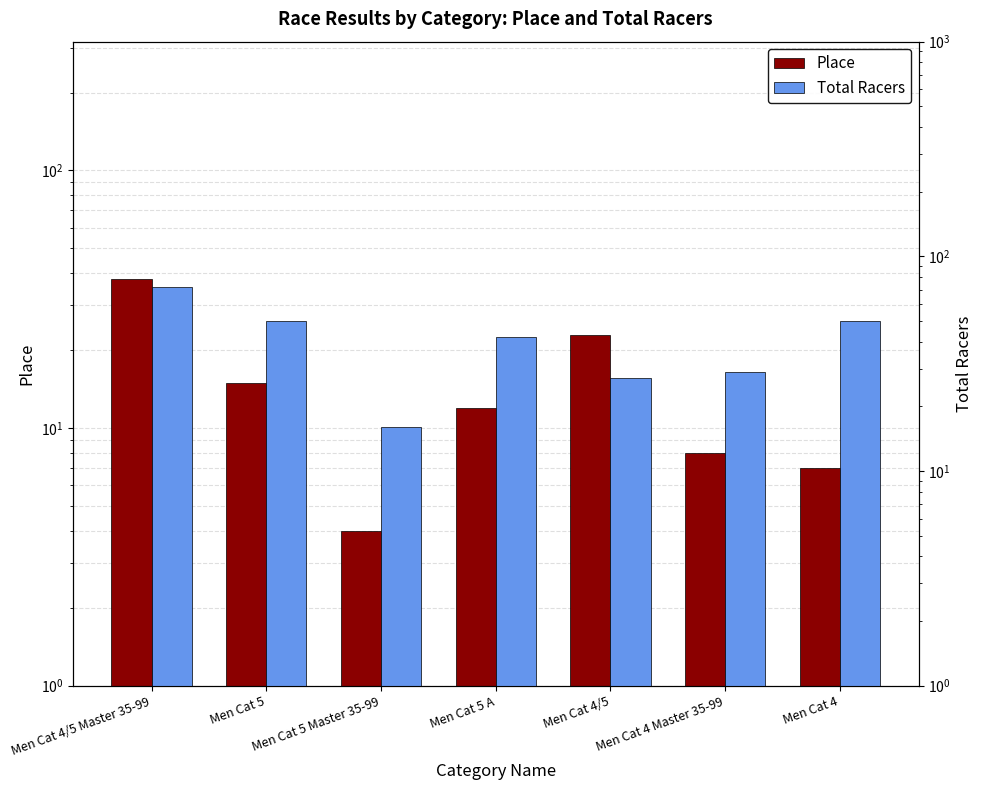

Reading left to right, what are all the values shown in this chart?

Place: 38	15	4	12	23	8	7
Total Racers: 72	50	16	42	27	29	50